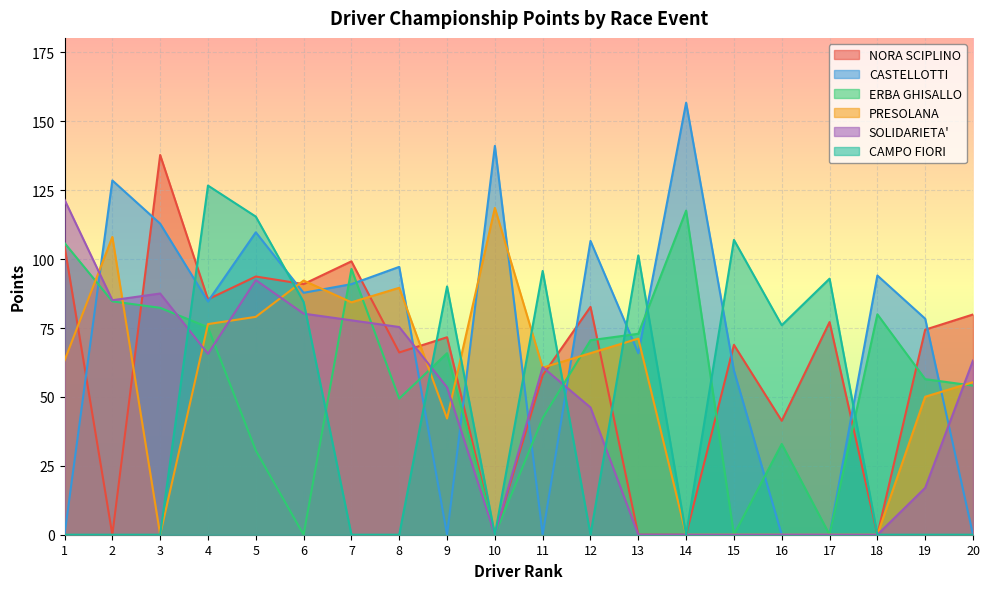

Does the chart display data point markers on the line(s)?

No